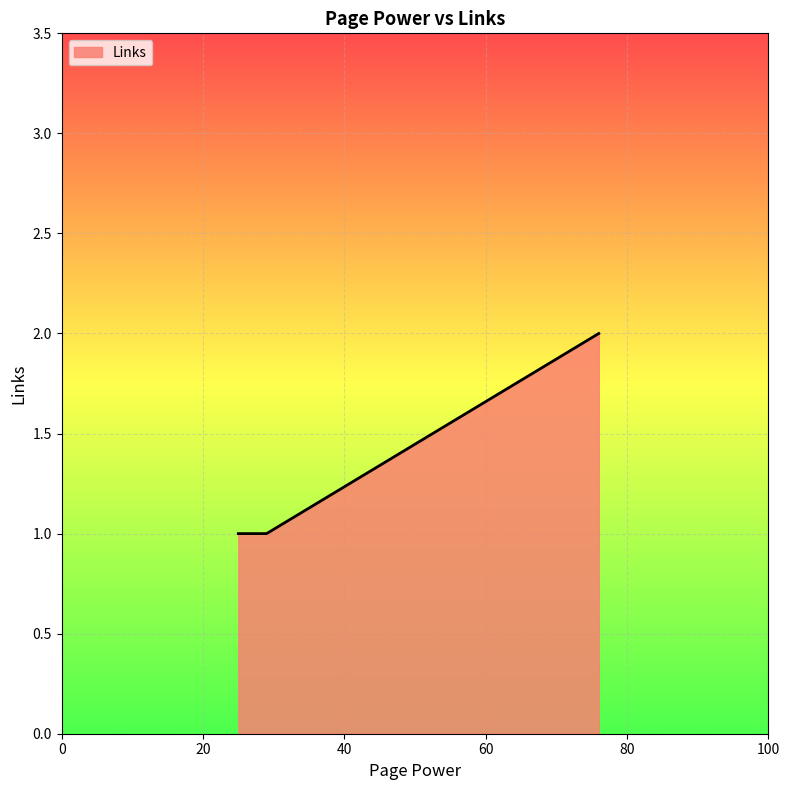

True or false: there are more than 1 points higher than both neighbors.

False